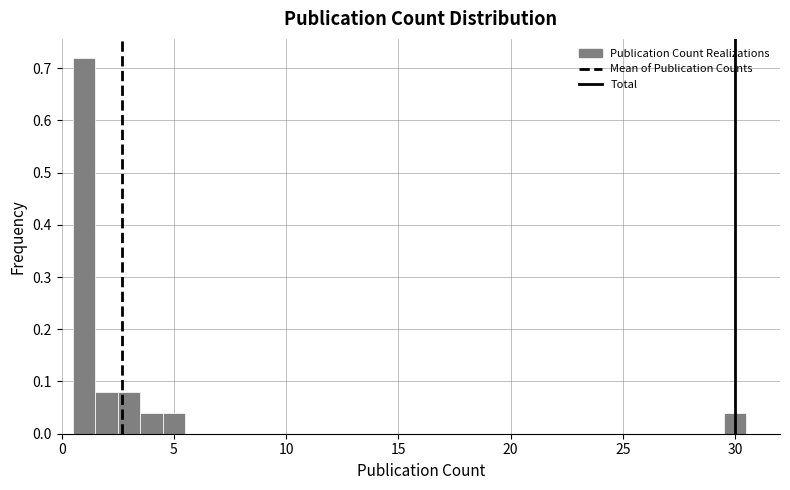

Around what value on the x-axis is the tallest bar? Give the approximate position of its centre, as read against the axis.

1.0